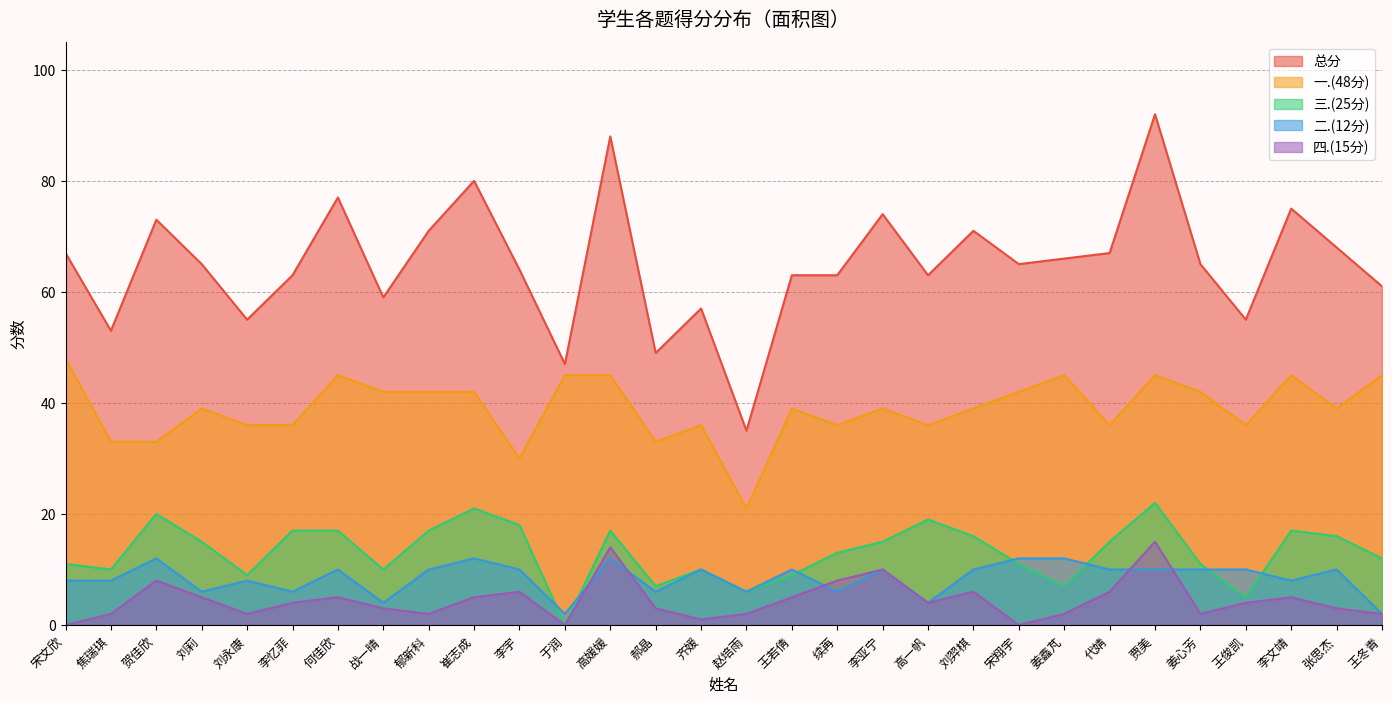

Is it true that 一.(48分) equals 45 at 姜鑫芃?

True